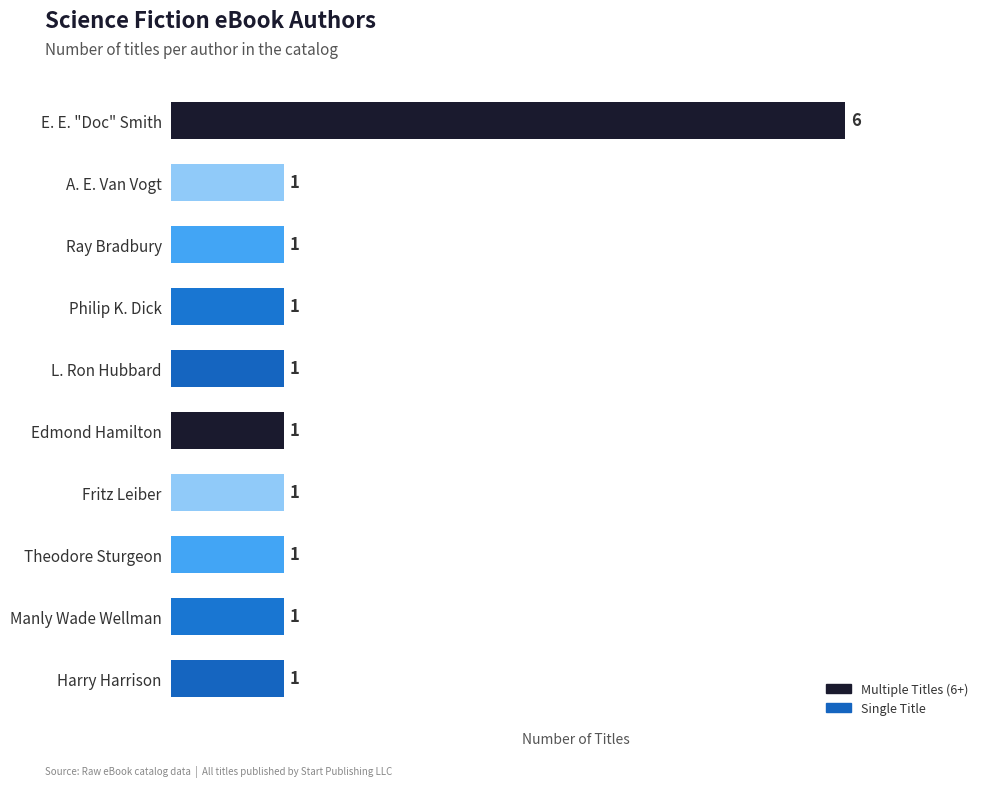

What is the smallest value displayed?

1